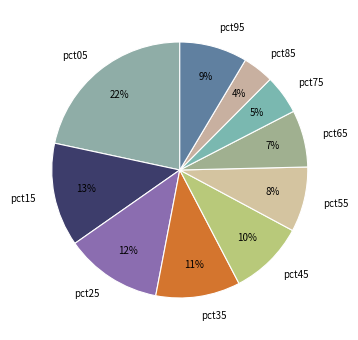

To the nearest percent, what is the difference between the largest and smallest slice percentages?

18%